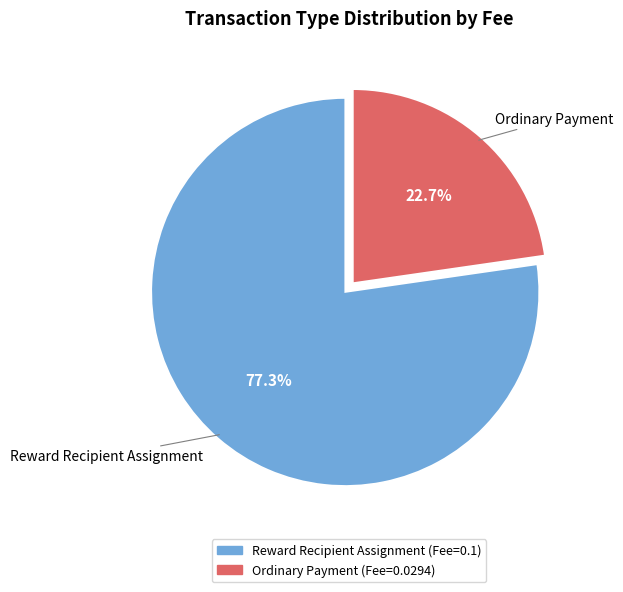

Which has a higher value, Reward Recipient Assignment or Ordinary Payment?

Reward Recipient Assignment